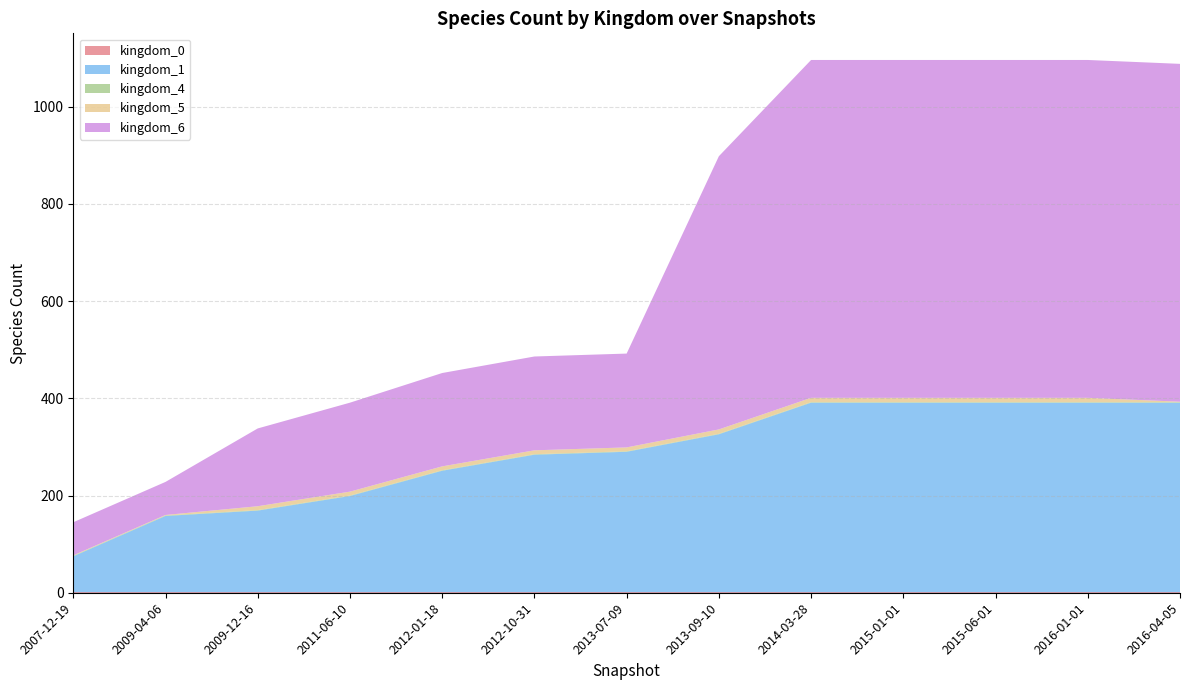

Reading left to right, list all the values displayed in this chart.

kingdom_0: 2007-12-19=1	2009-04-06=1	2009-12-16=1	2011-06-10=1	2012-01-18=1	2012-10-31=1	2013-07-09=1	2013-09-10=1	2014-03-28=1	2015-01-01=1	2015-06-01=1	2016-01-01=1	2016-04-05=1
kingdom_1: 2007-12-19=74	2009-04-06=157	2009-12-16=168	2011-06-10=198	2012-01-18=250	2012-10-31=283	2013-07-09=289	2013-09-10=325	2014-03-28=390	2015-01-01=390	2015-06-01=390	2016-01-01=390	2016-04-05=390
kingdom_4: 2007-12-19=1	2009-04-06=1	2009-12-16=1	2011-06-10=1	2012-01-18=1	2012-10-31=1	2013-07-09=1	2013-09-10=1	2014-03-28=1	2015-01-01=1	2015-06-01=1	2016-01-01=1	2016-04-05=1
kingdom_5: 2007-12-19=1	2009-04-06=1	2009-12-16=8	2011-06-10=8	2012-01-18=8	2012-10-31=8	2013-07-09=8	2013-09-10=9	2014-03-28=9	2015-01-01=9	2015-06-01=9	2016-01-01=9	2016-04-05=1
kingdom_6: 2007-12-19=68	2009-04-06=68	2009-12-16=160	2011-06-10=183	2012-01-18=192	2012-10-31=193	2013-07-09=193	2013-09-10=562	2014-03-28=695	2015-01-01=695	2015-06-01=695	2016-01-01=695	2016-04-05=695